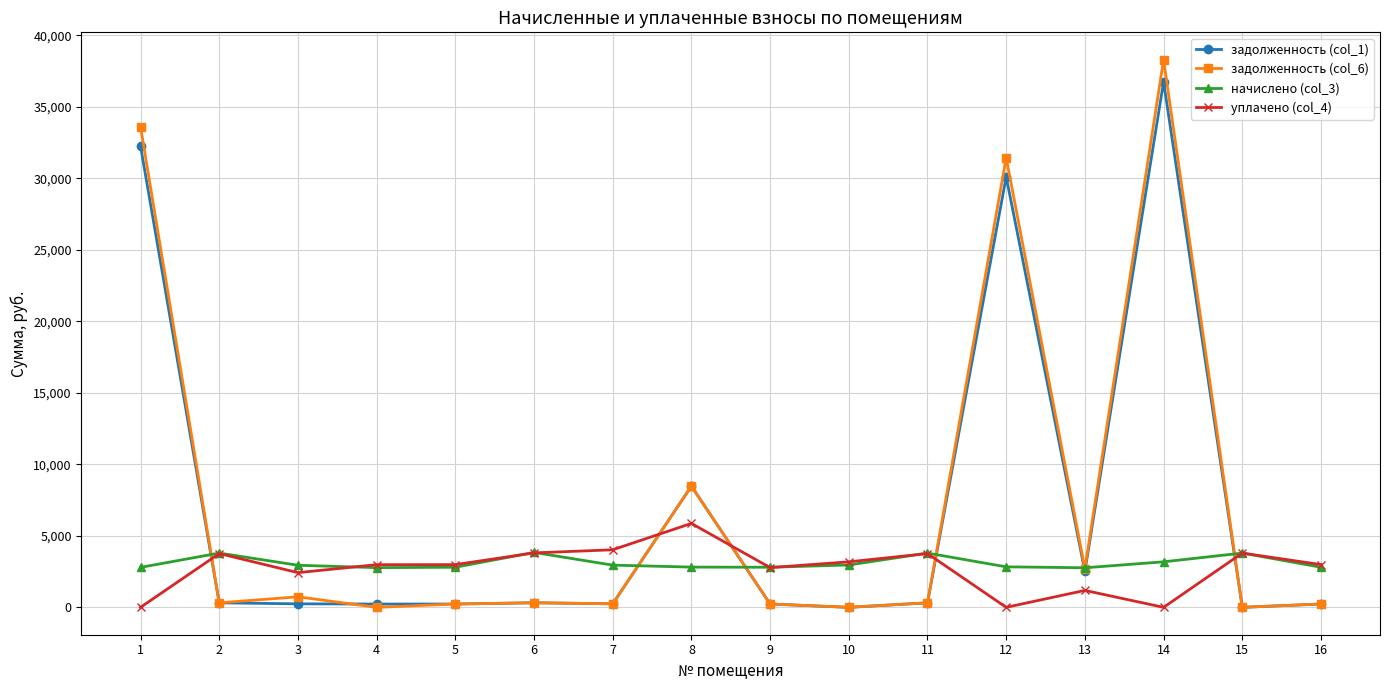

True or false: задолженность (col_1) and уплачено (col_4) intersect in this chart.

True